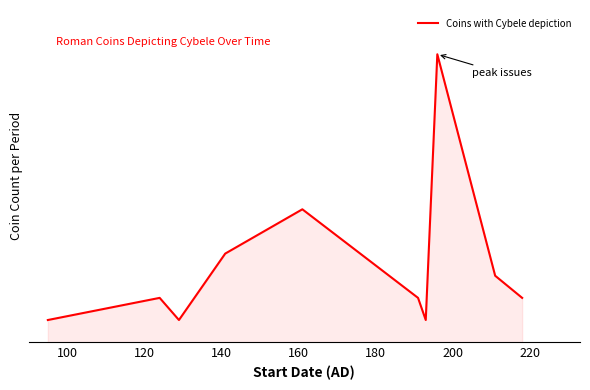

Is this an area chart (filled region under the line)?

Yes